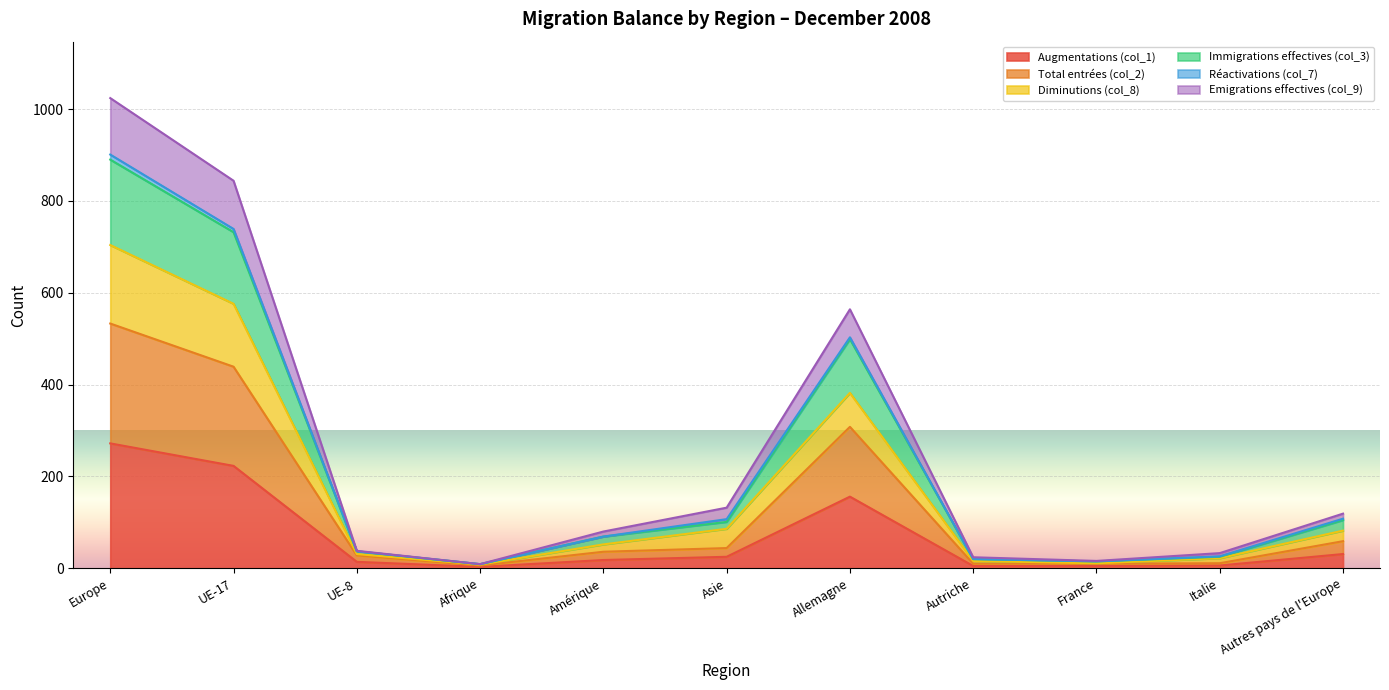

The value of Total entrées (col_2) at Italie is 11. True or false?

True